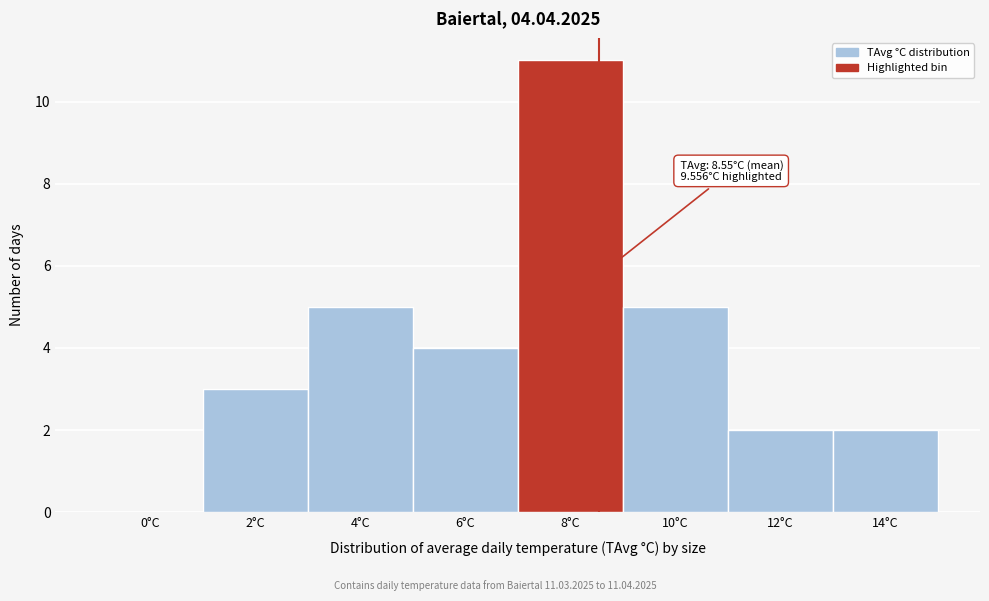

Reading left to right, list all the values displayed in this chart.

0°C=0	2°C=3	4°C=5	6°C=4	8°C=11	10°C=5	12°C=2	14°C=2